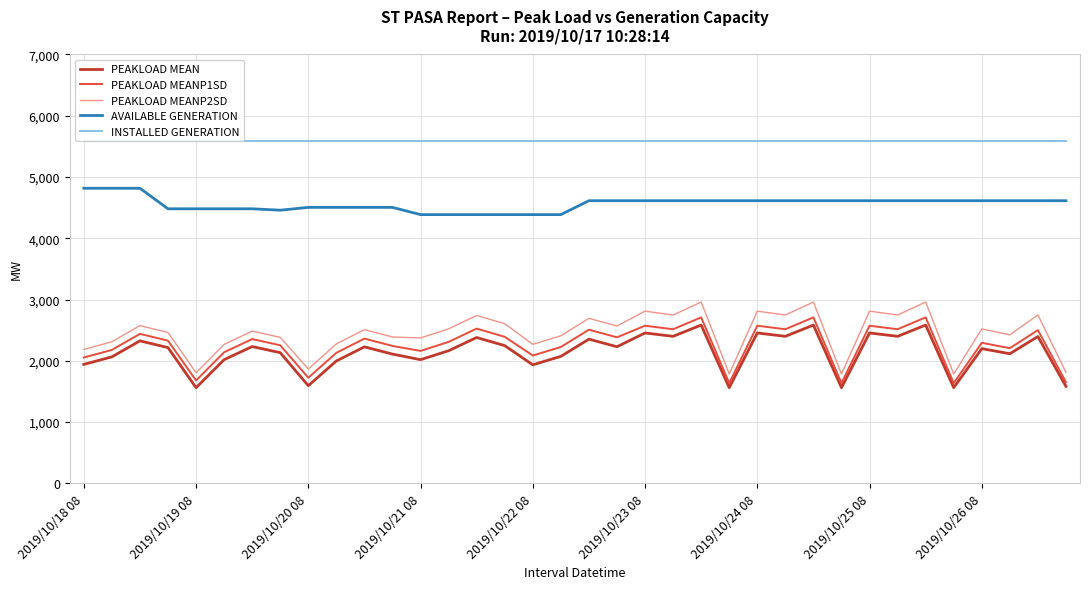

How many categories are shown in the chart?

36